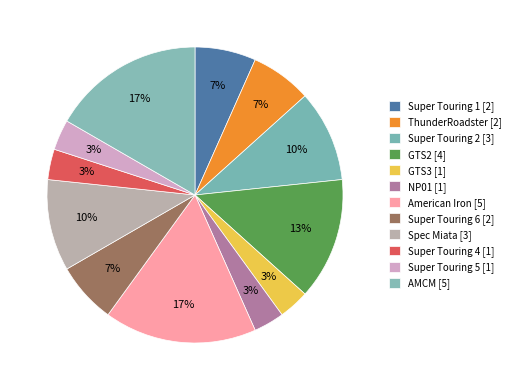

How many segments does this pie chart have?

12